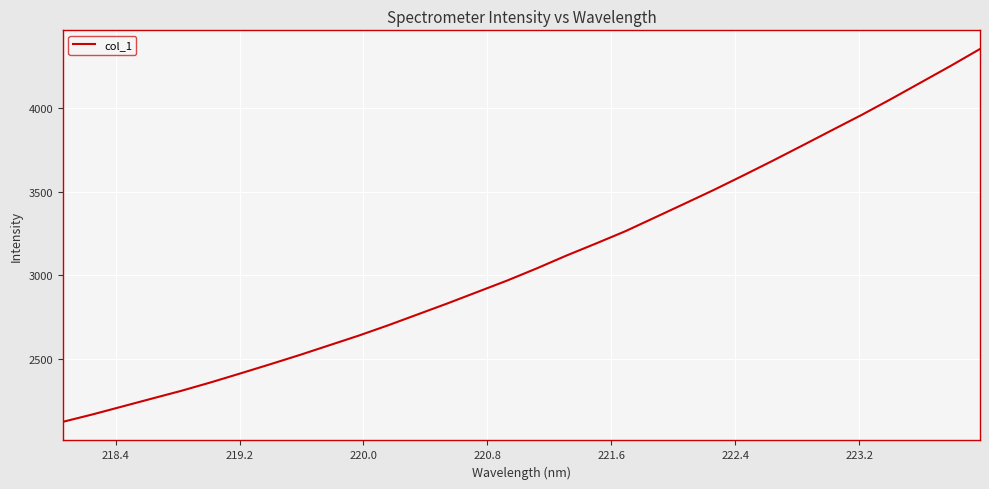

What is the difference between the maximum and minimum values?

2232.2